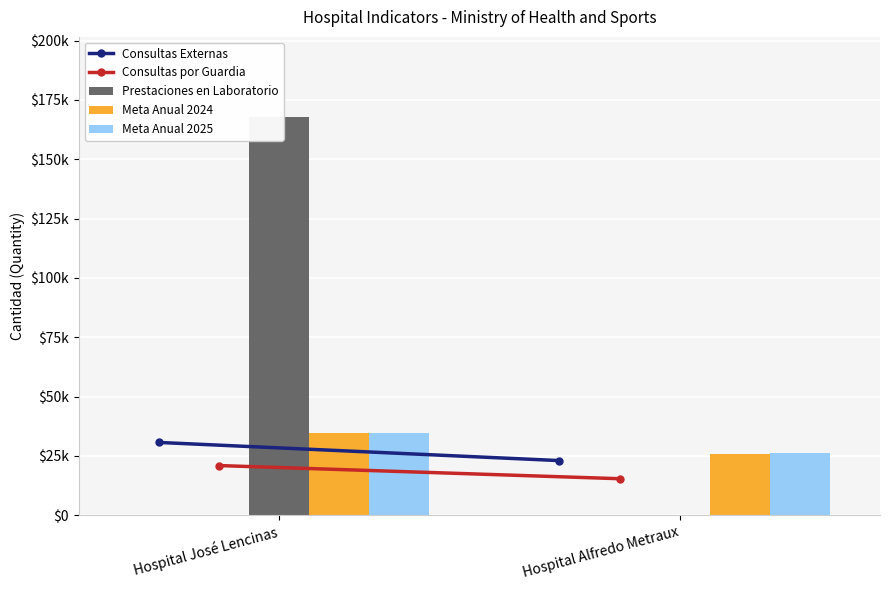

What is the difference between the highest and lowest values at Hospital José Lencinas?

147059